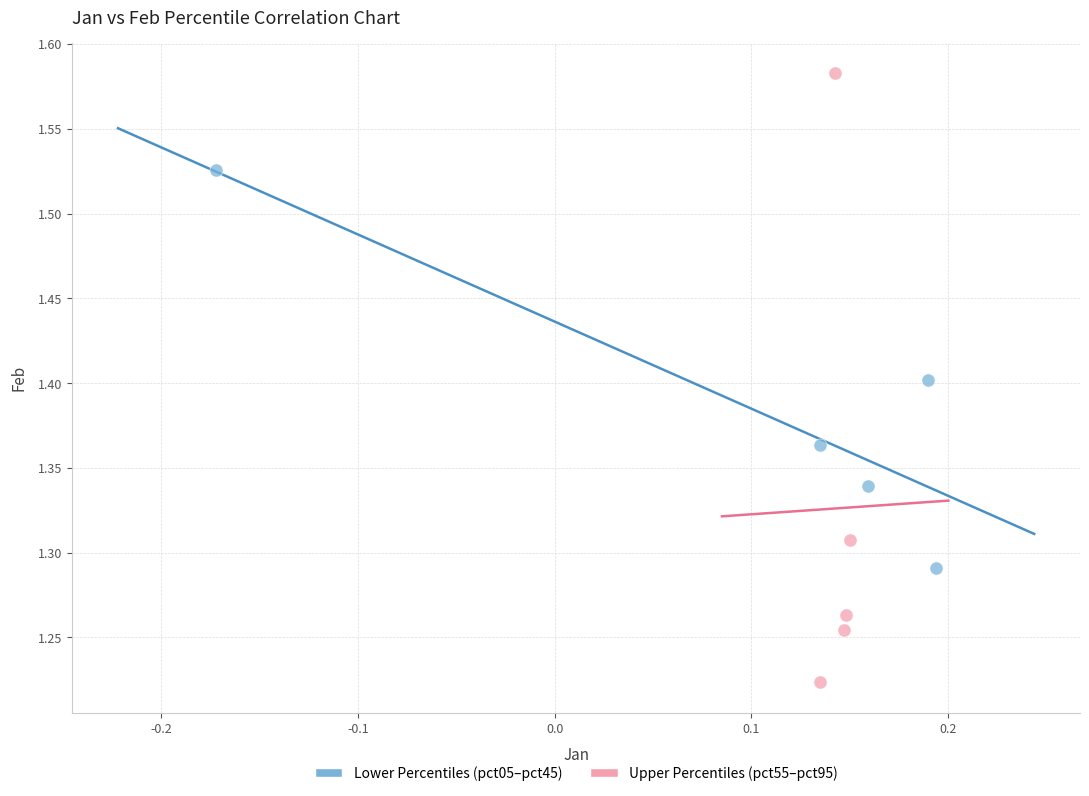

Which series contains the highest Y value?

Upper Percentiles (pct55–pct95)